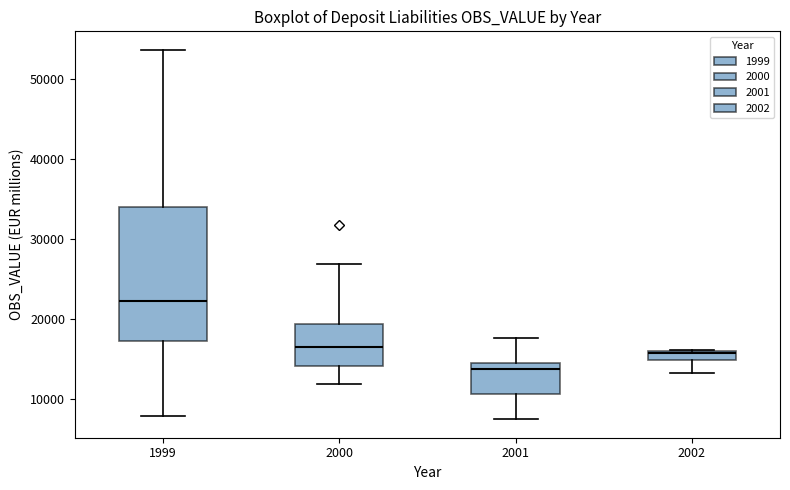

Where does the lower whisker of the box at x = 1999 end on the y-axis? The values are not printed on the chart, so give them approximately, as read against the axis.

8000